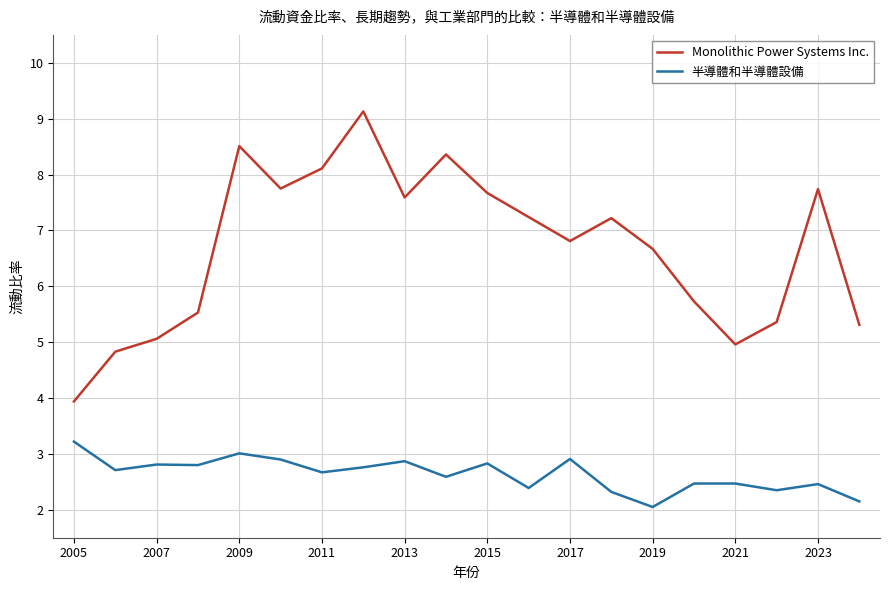

Rank the series by their maximum value, from highest to lowest.

Monolithic Power Systems Inc., 半導體和半導體設備